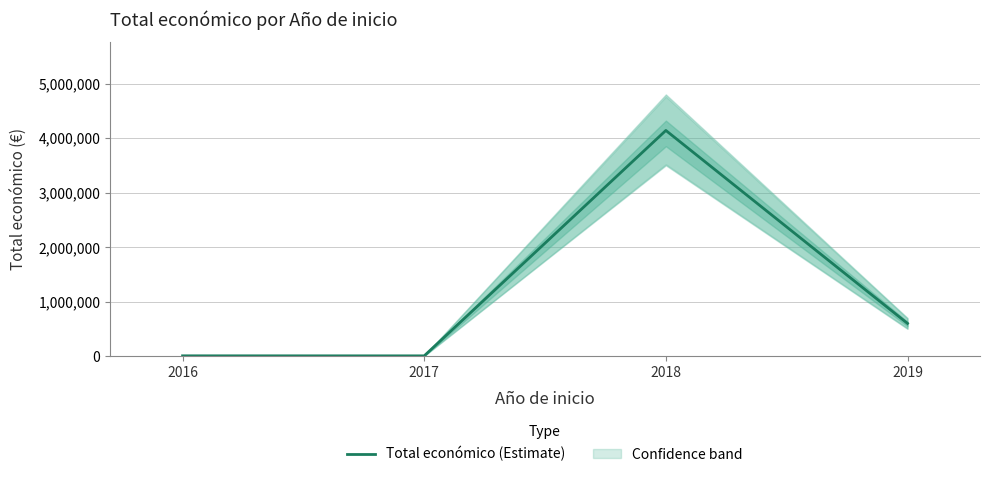

At which category does the chart reach its peak across all series?

2018